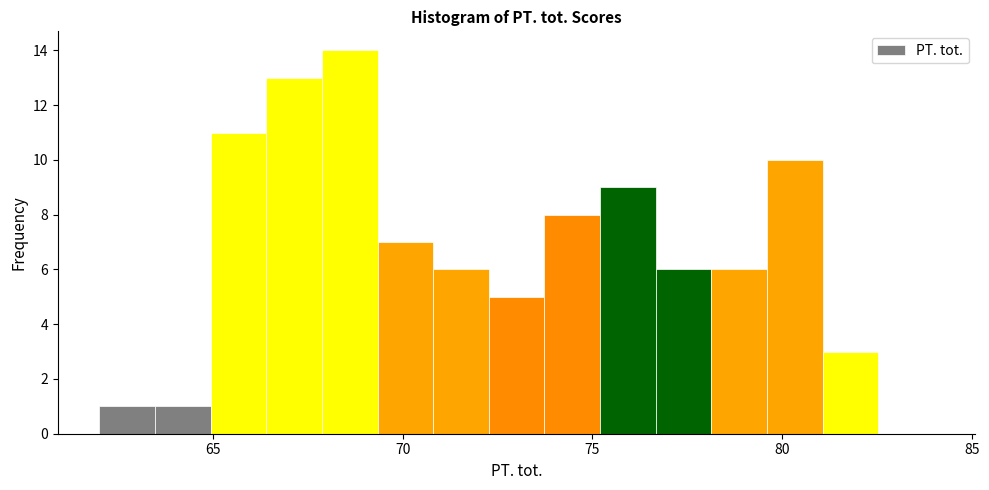

Read against the x-axis, roughly where is the centre of the tallest bar?

68.5